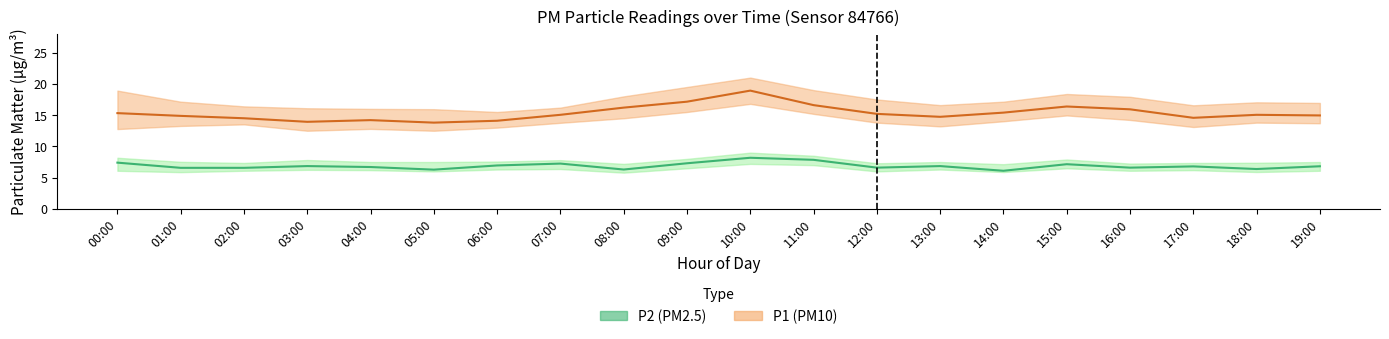

Rank the series at 12:00 from highest to lowest value.

P1 (PM10), P2 (PM2.5)